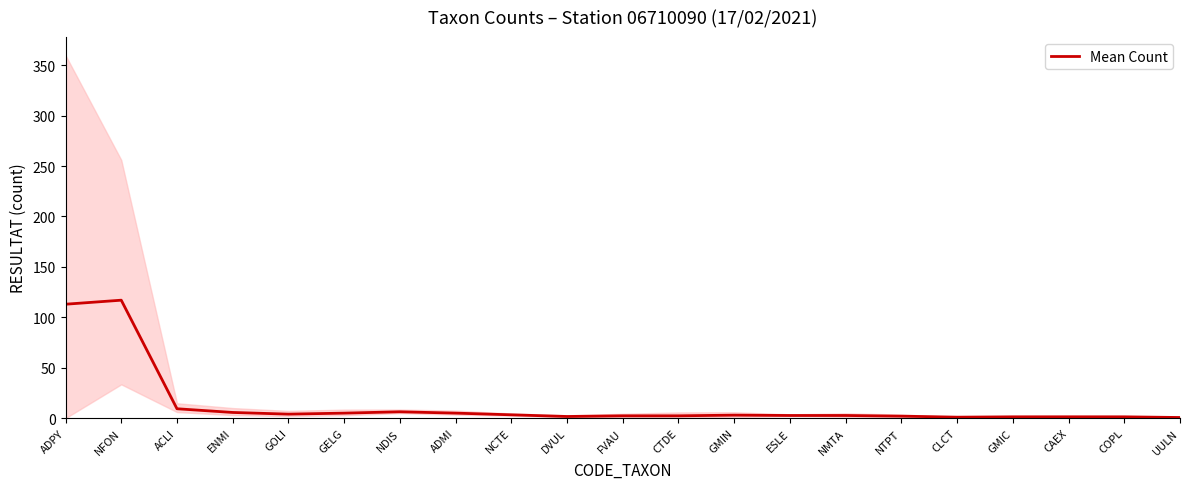

Where is the first local minimum?

GOLI